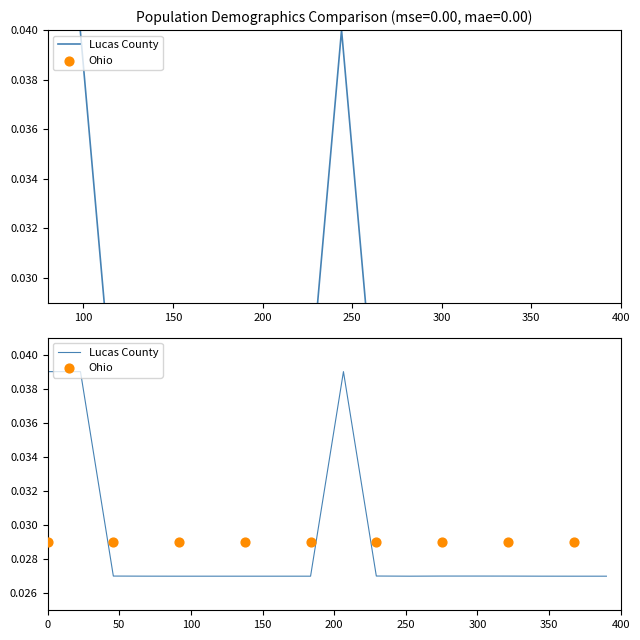

What are all the series names shown in the legend?

Lucas County, Ohio